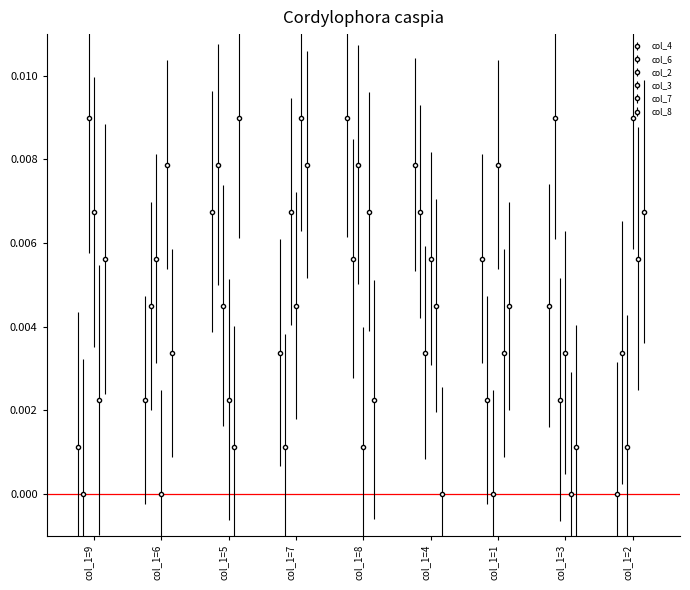

At how many categories does at least one series exceed 0?

9